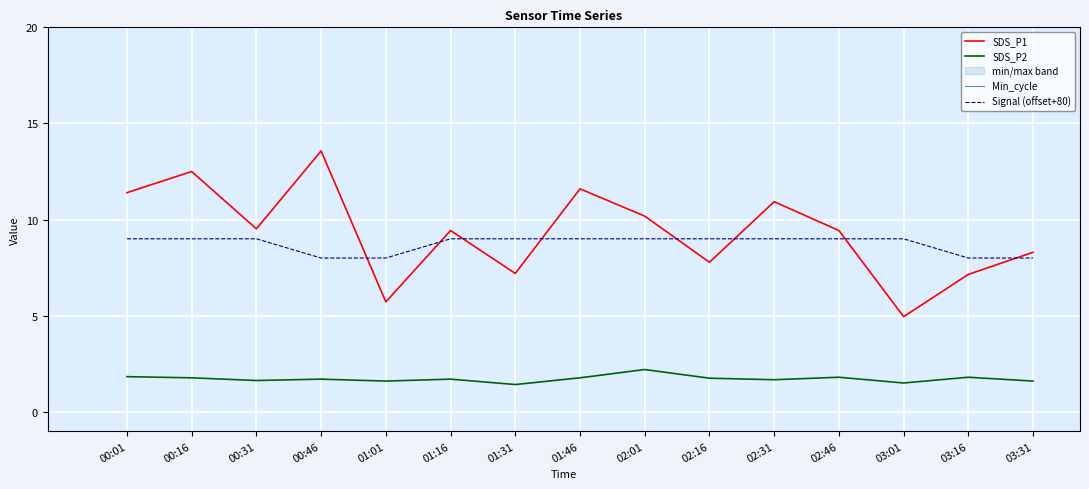

At which label is SDS_P2 closest to 1?

01:31